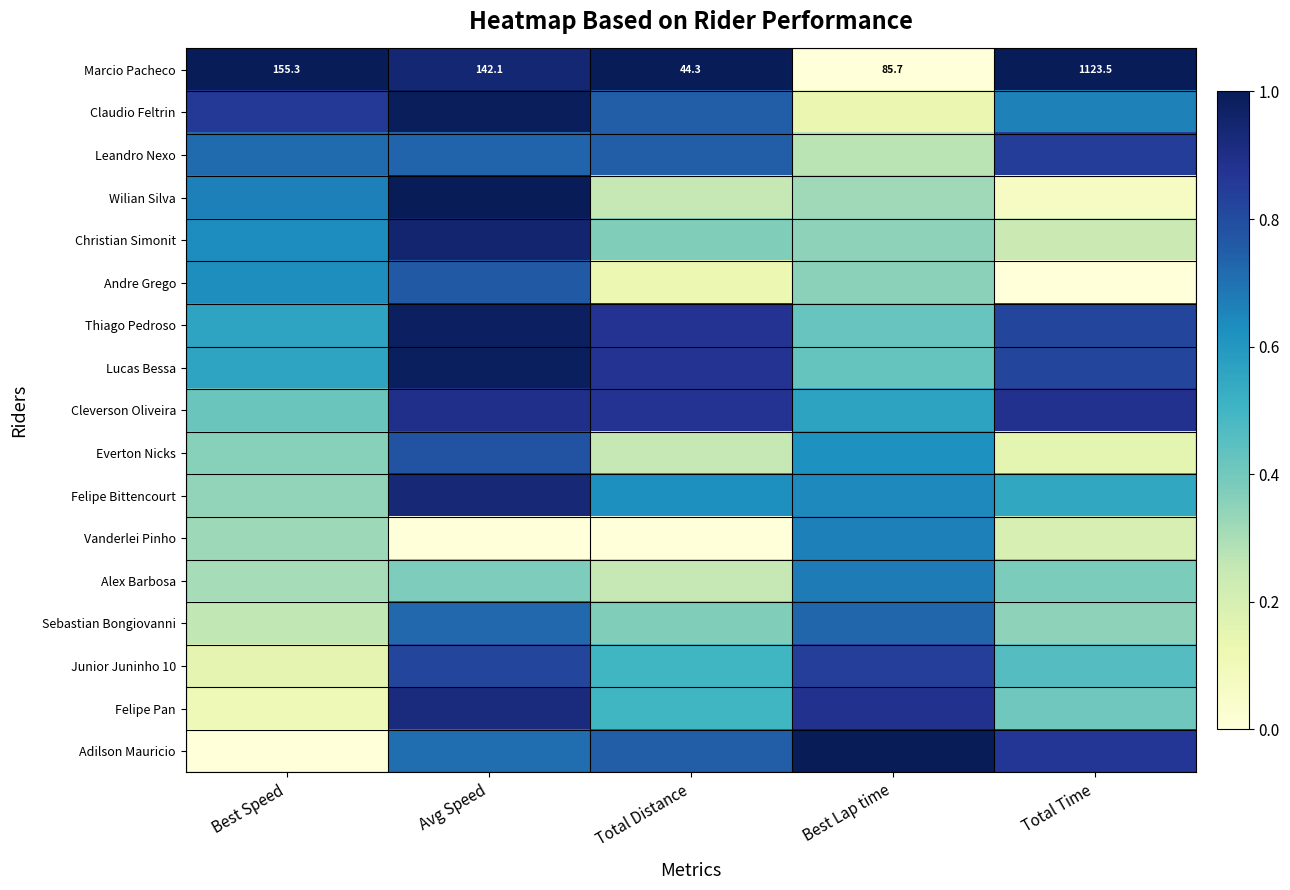

What is the difference between the Andre Grego values at Best Lap time and Total Time?

0.4